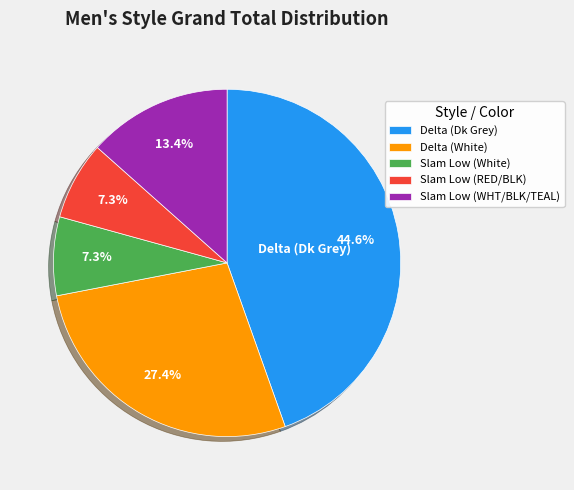

The Slam Low (White) slice represents 7% of the pie. True or false?

True